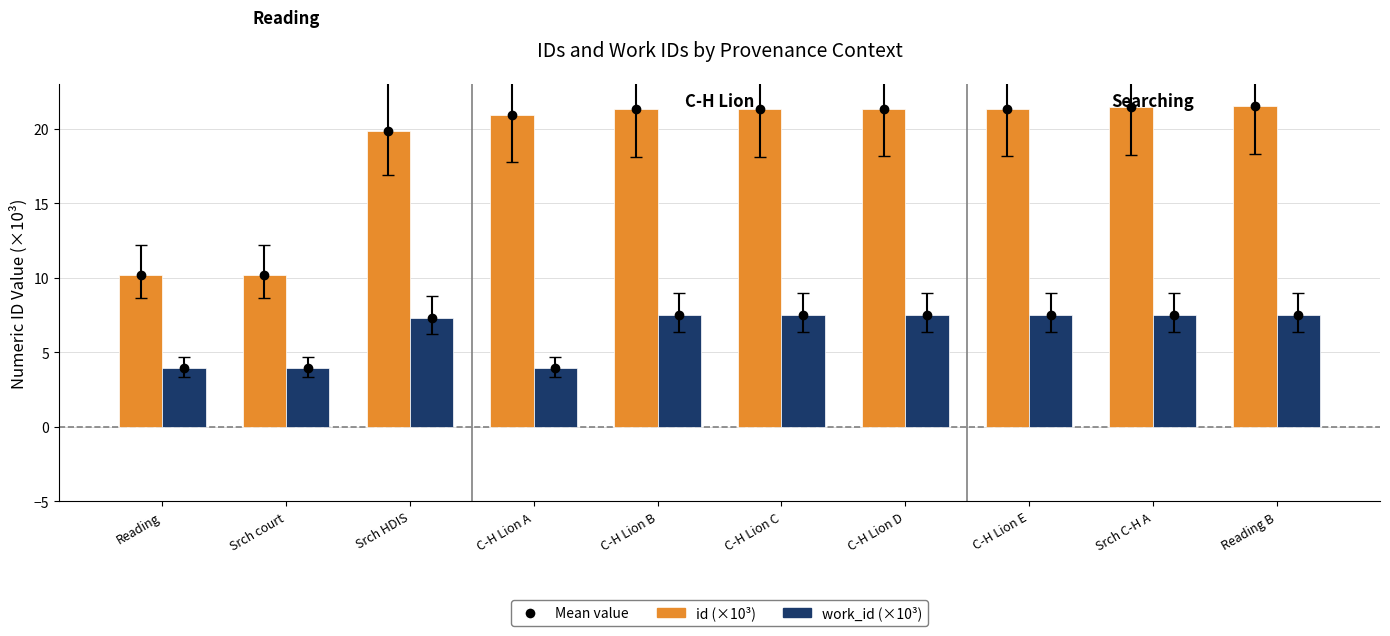

True or false: work_id (×10³) has a value of 2.7 at Reading.

False